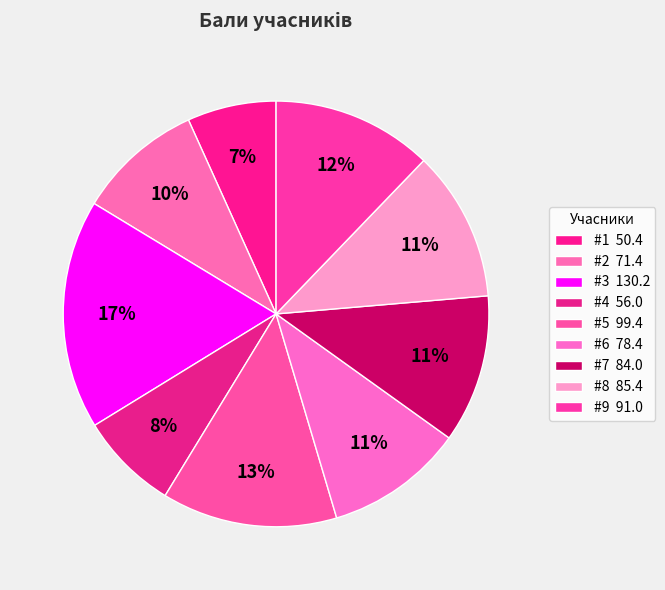

Count the number of slices in the pie.

9